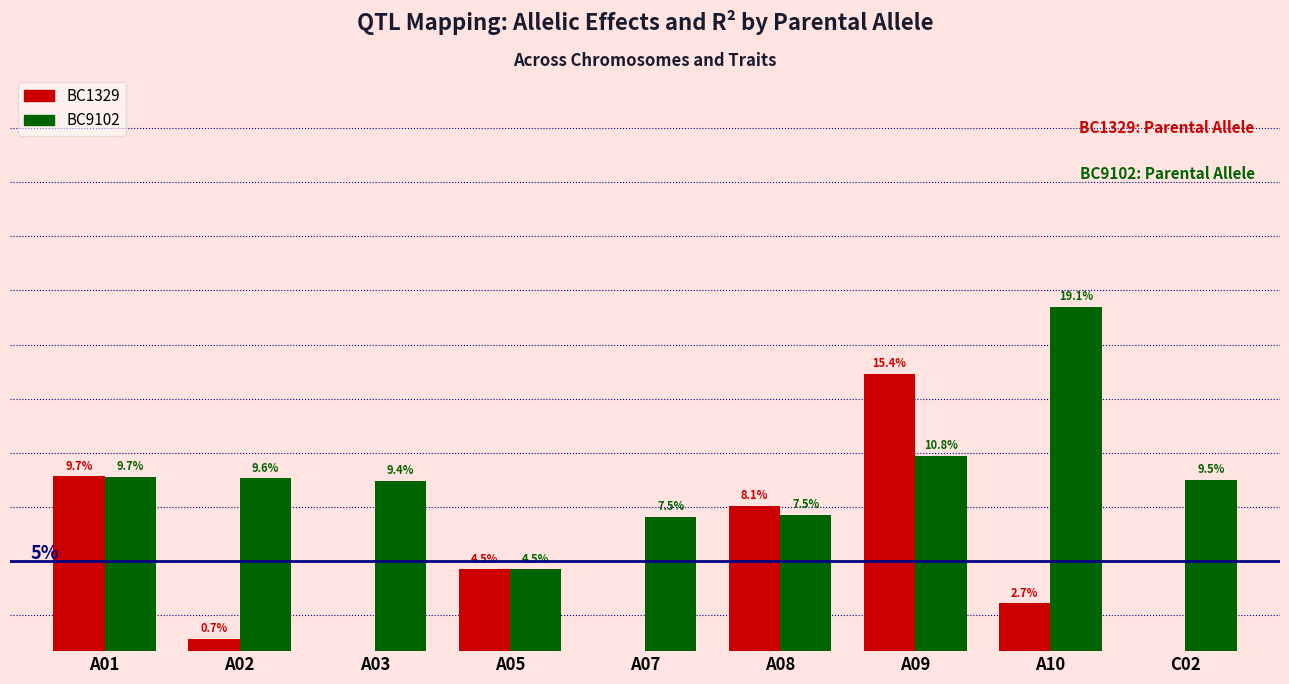

Which series has the largest total across all categories?

BC9102